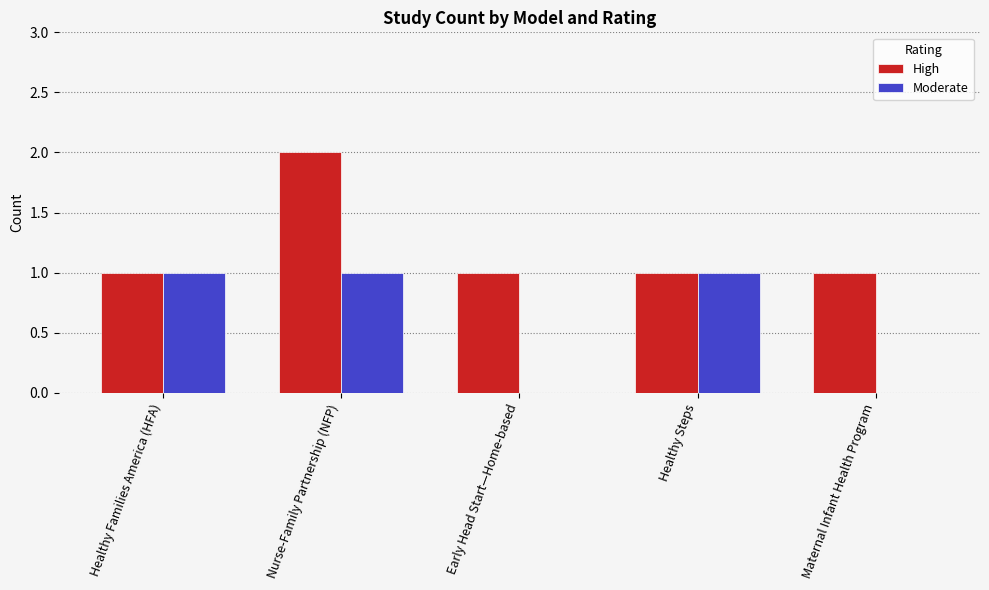

How many Moderate values are between 0 and 1?

5